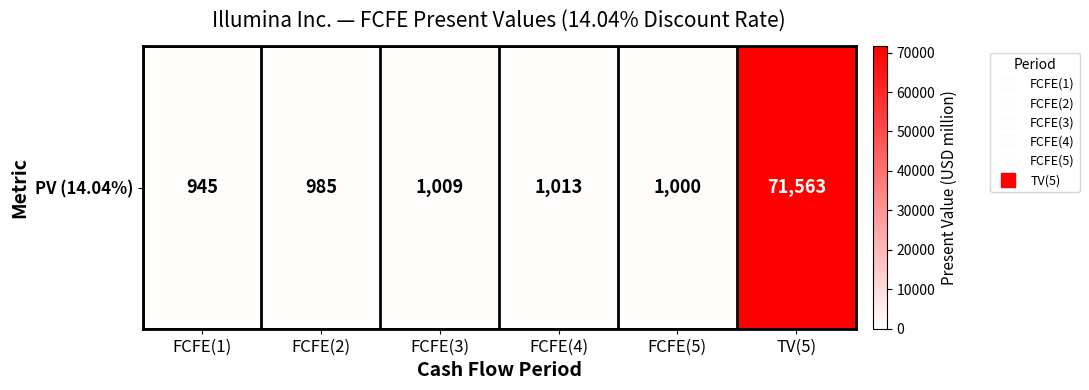

Is it true that the value at FCFE(4) is 1013?

True